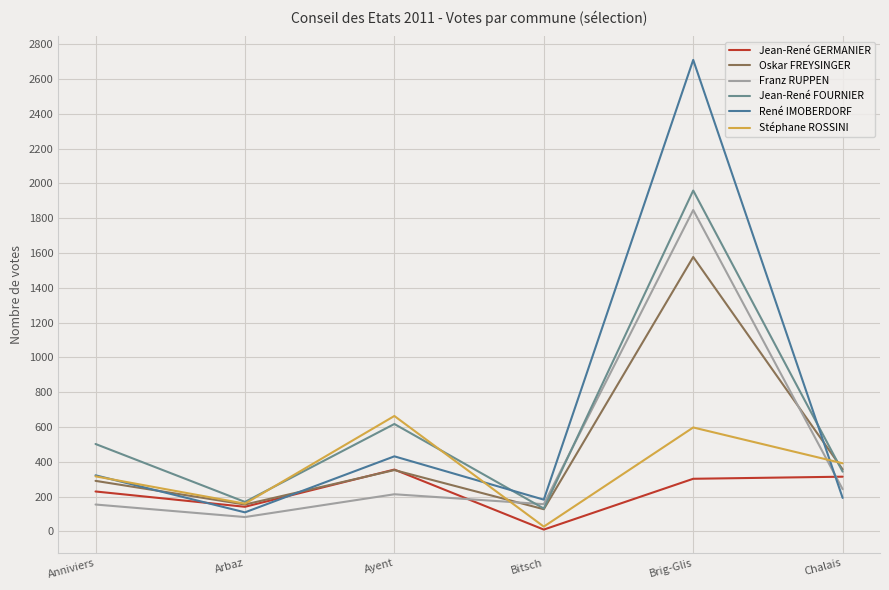

Where do Stéphane ROSSINI and Franz RUPPEN first cross each other?

Ayent and Bitsch